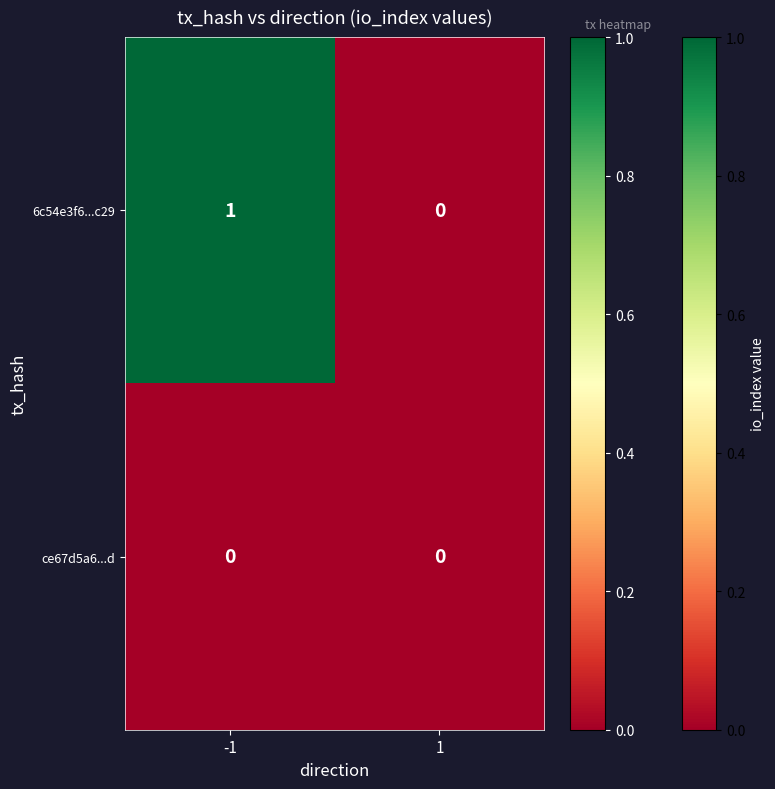

How many distinct data groups are displayed?

2